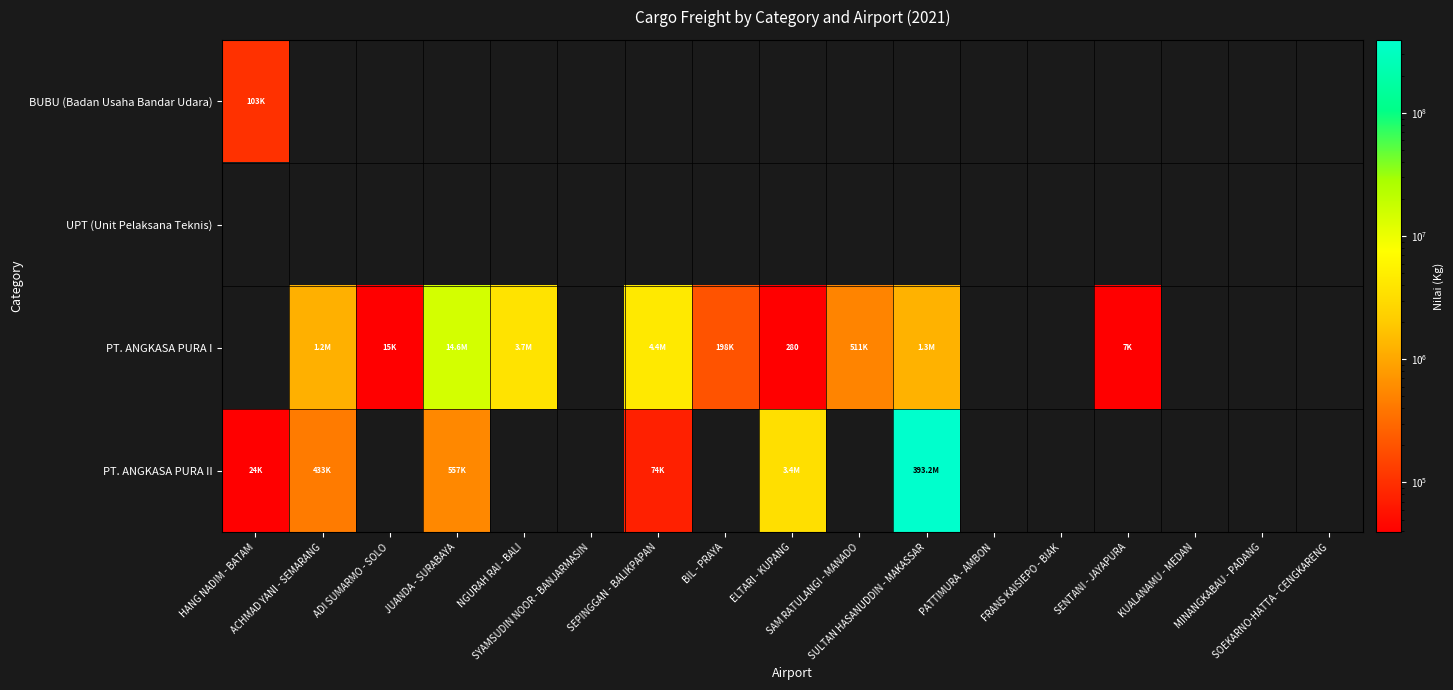

Which series has the largest range (max minus min)?

PT. ANGKASA PURA II